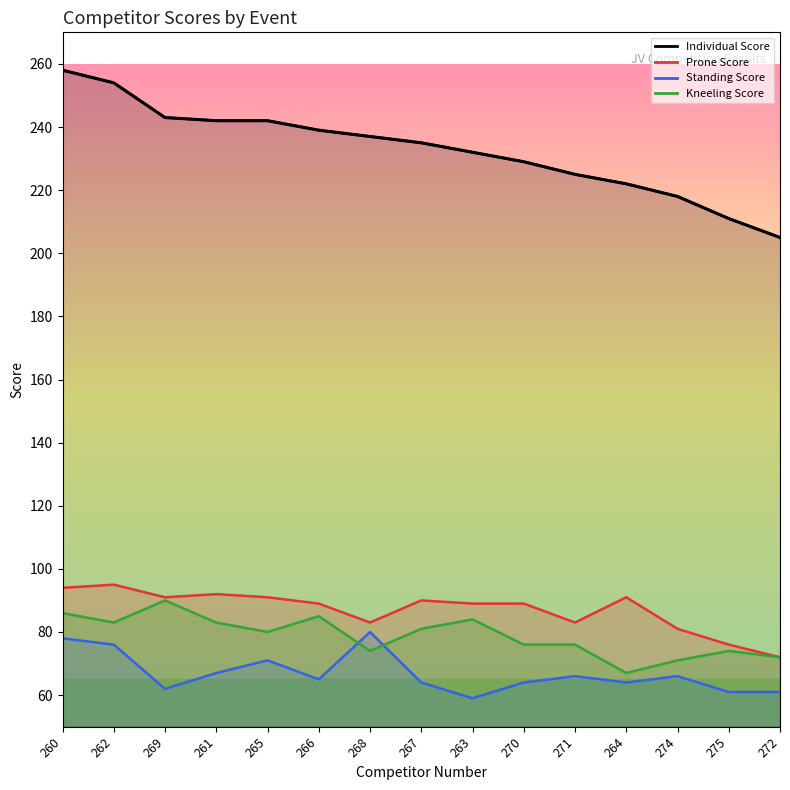

Is it true that Standing Score equals 78 at 260?

True